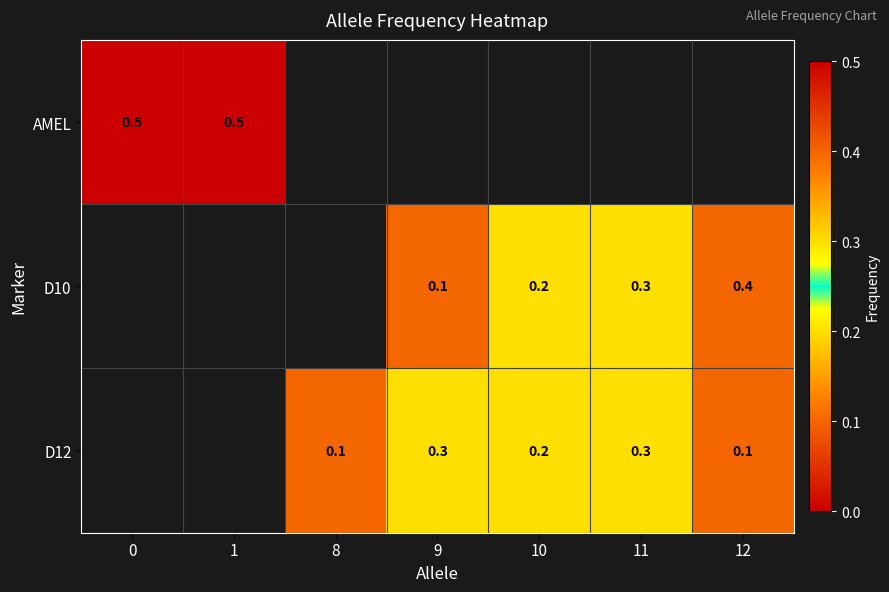

The value of AMEL at 1 is 0.3. True or false?

False